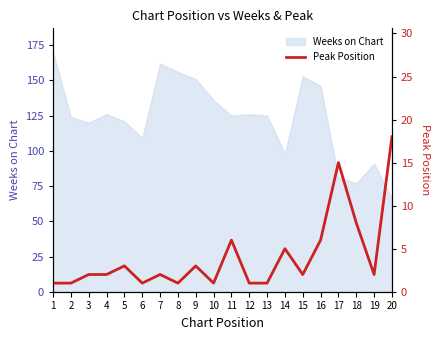

List the labels in order of value, smallest first.

1, 2, 6, 8, 10, 12, 13, 3, 4, 7, 15, 19, 5, 9, 14, 11, 16, 18, 17, 20